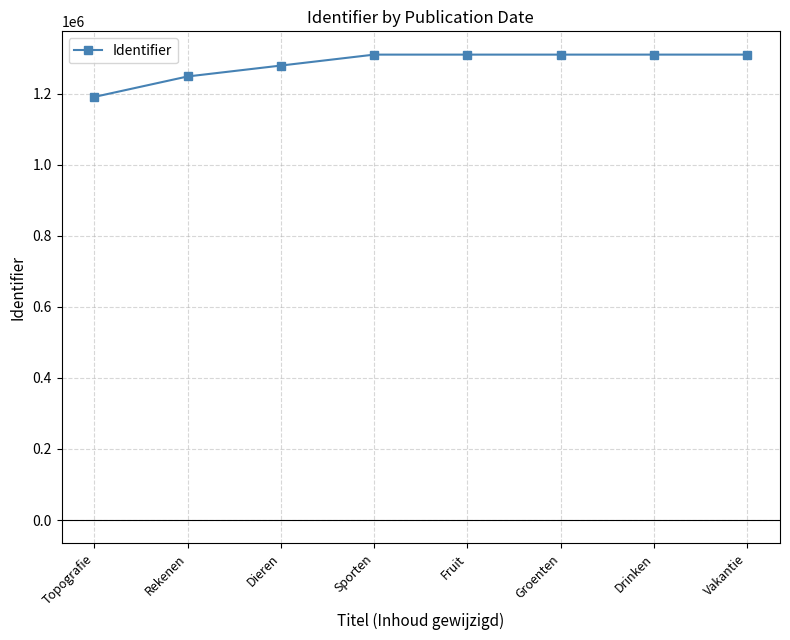

Approximately how many times larger is the value at Vakantie compared to Drinken?

1.0